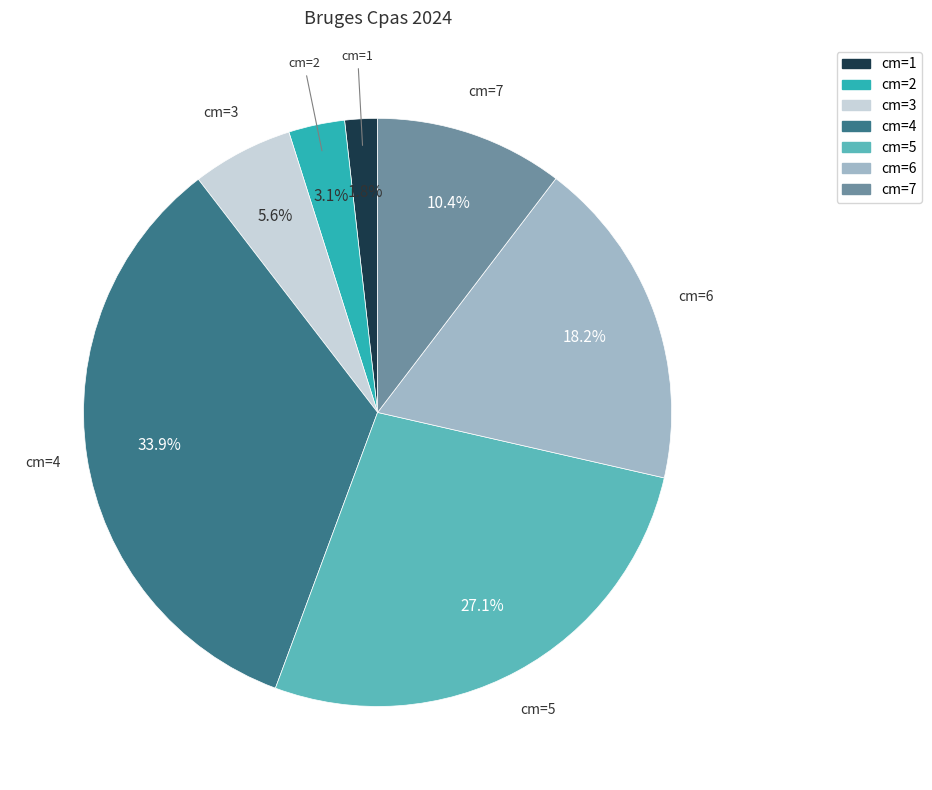

Is there a majority slice in this chart?

No